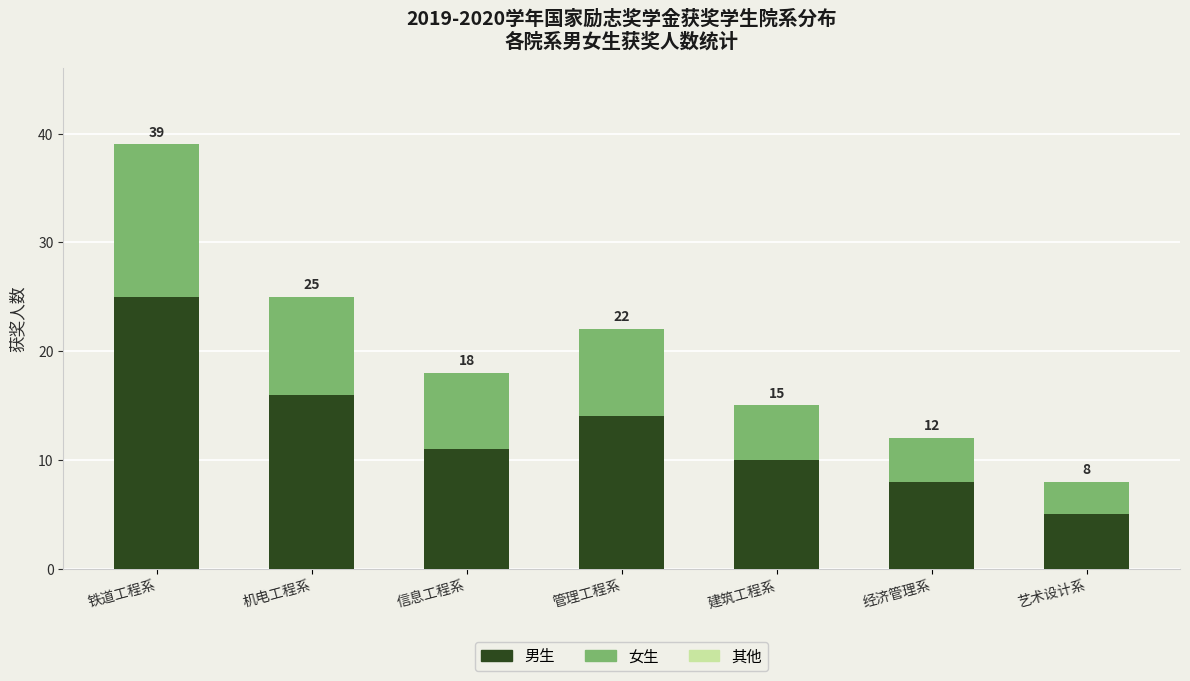

Which series has the largest range (max minus min)?

男生